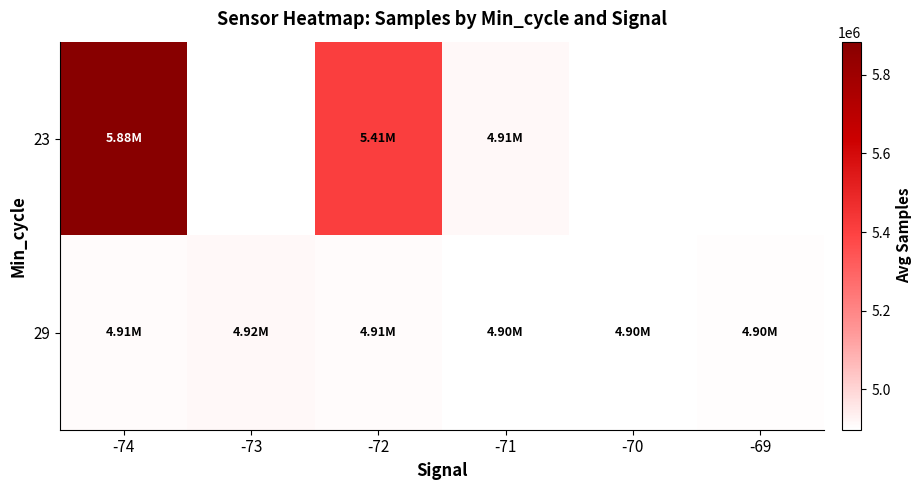

What is the sum of the 29 values at -71 and -72?

9804379.5